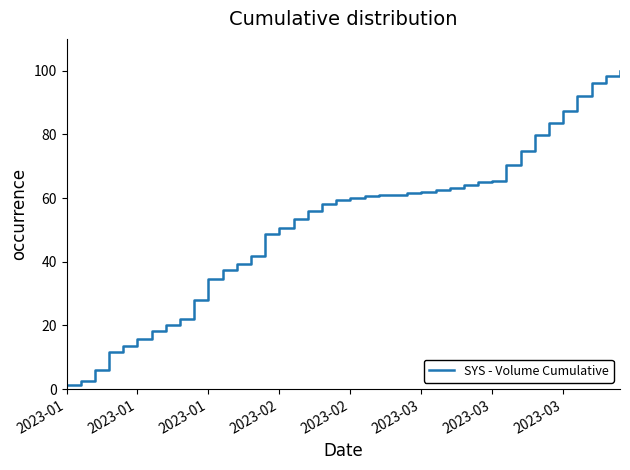

What is the maximum value shown in the chart?

100.0